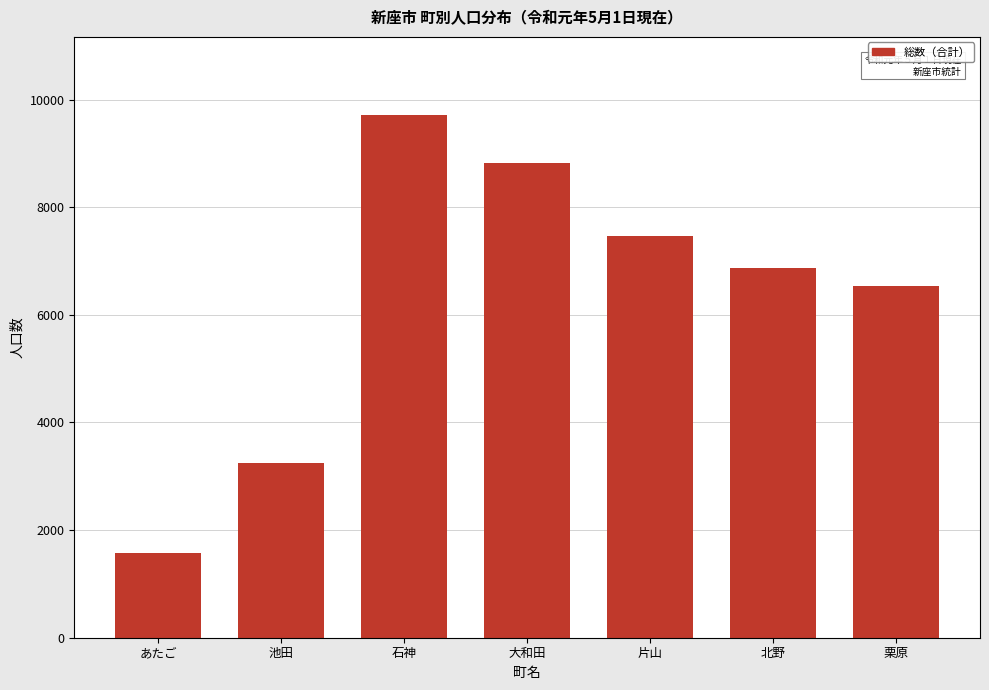

Reading left to right, list all the values displayed in this chart.

1574	3249	9708	8826	7473	6873	6530